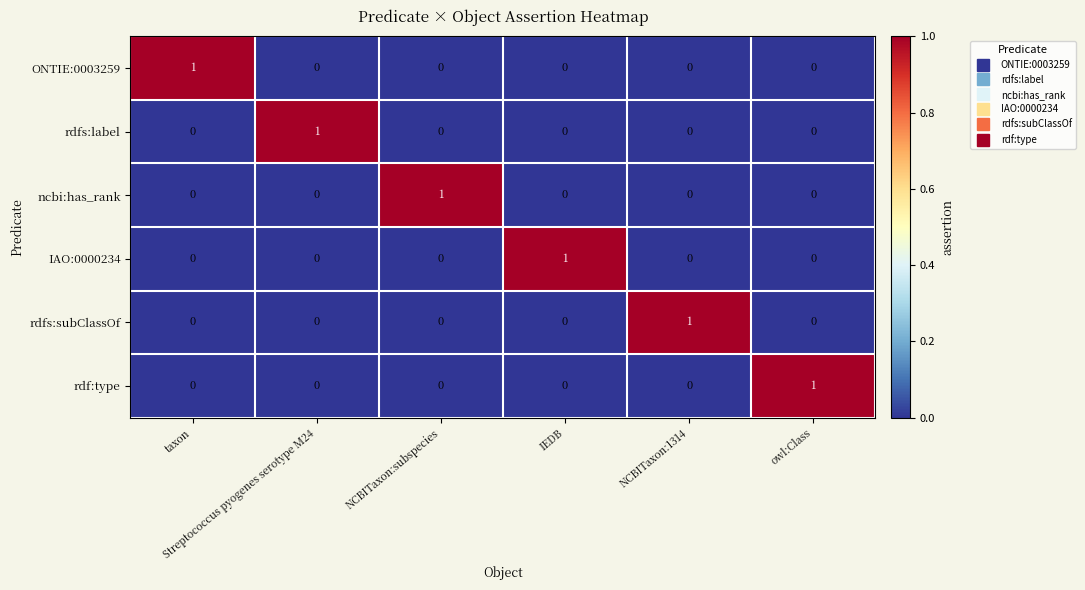

Count the ONTIE:0003259 values in the range 0 to 1.

6